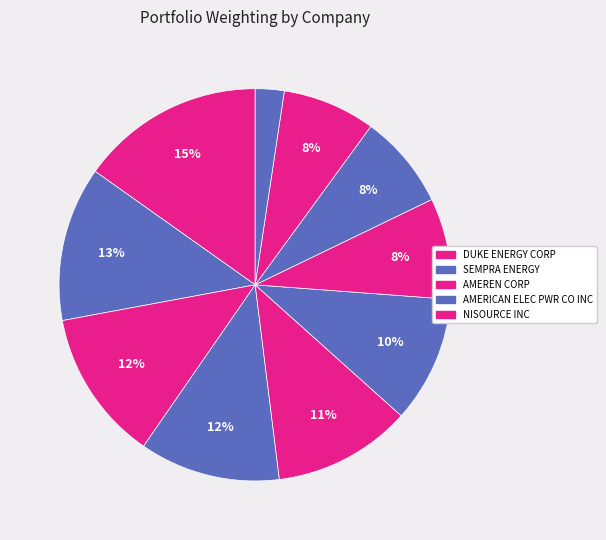

How many slices are in this pie chart?

10